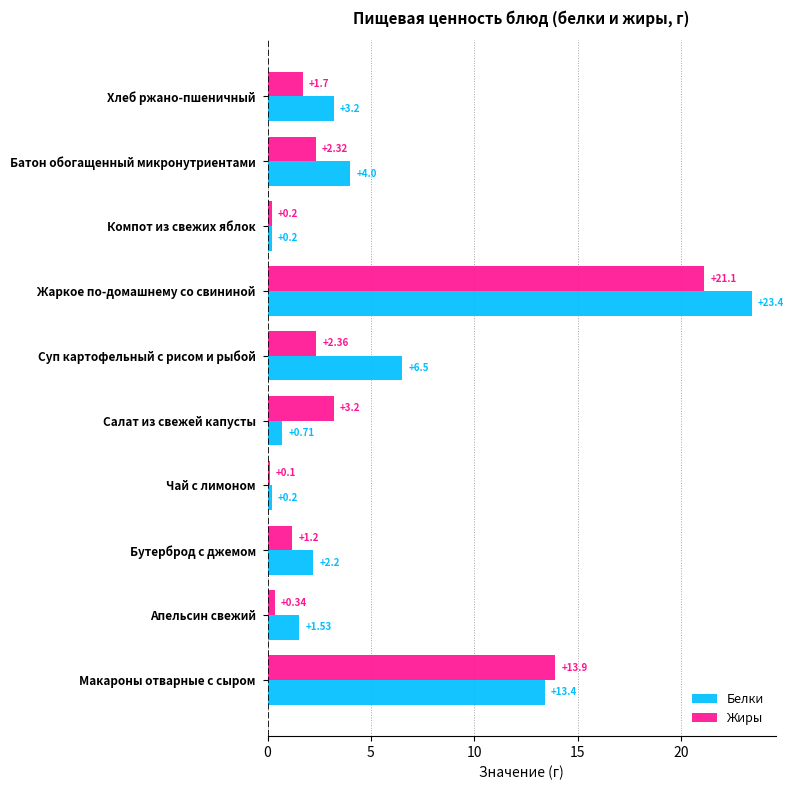

Rank the series at Жаркое по-домашнему со свининой from lowest to highest value.

Жиры, Белки